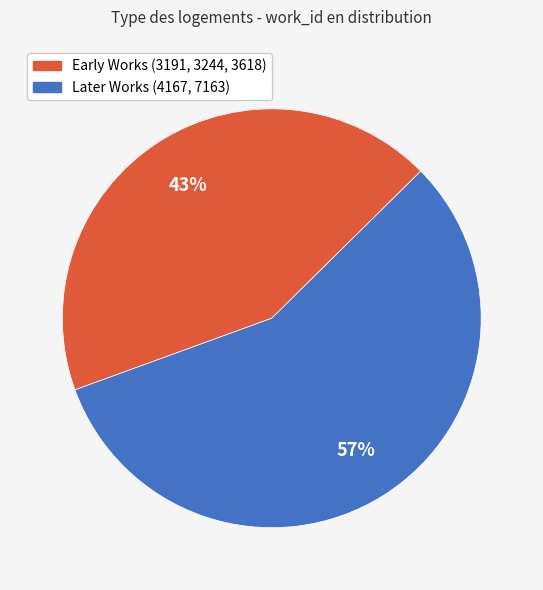

To the nearest percent, what is the average slice percentage?

50%